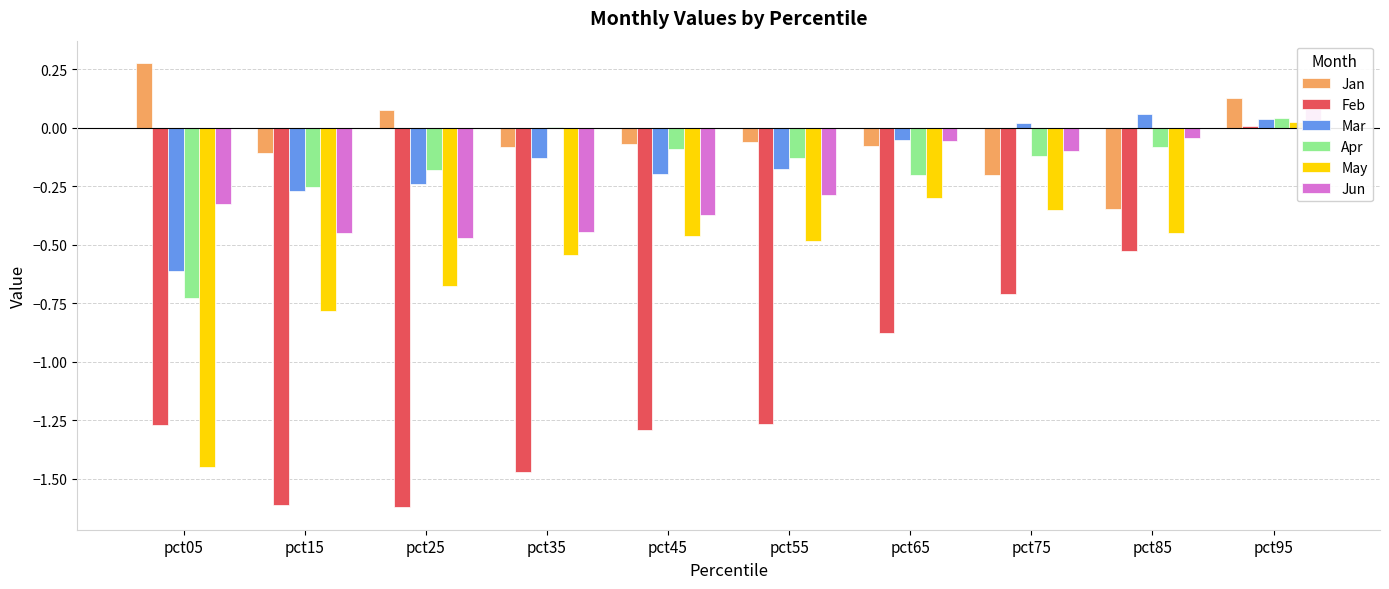

Reading right to left, extract all data points from this chart.

Jan: 0.1	-0.3	-0.2	-0.1	-0.1	-0.1	-0.1	0.1	-0.1	0.3
Feb: 0.0	-0.5	-0.7	-0.9	-1.3	-1.3	-1.5	-1.6	-1.6	-1.3
Mar: 0.0	0.1	0.0	-0.1	-0.2	-0.2	-0.1	-0.2	-0.3	-0.6
Apr: 0.0	-0.1	-0.1	-0.2	-0.1	-0.1	0.0	-0.2	-0.3	-0.7
May: 0.0	-0.4	-0.4	-0.3	-0.5	-0.5	-0.5	-0.7	-0.8	-1.5
Jun: 0.1	-0.0	-0.1	-0.1	-0.3	-0.4	-0.4	-0.5	-0.4	-0.3